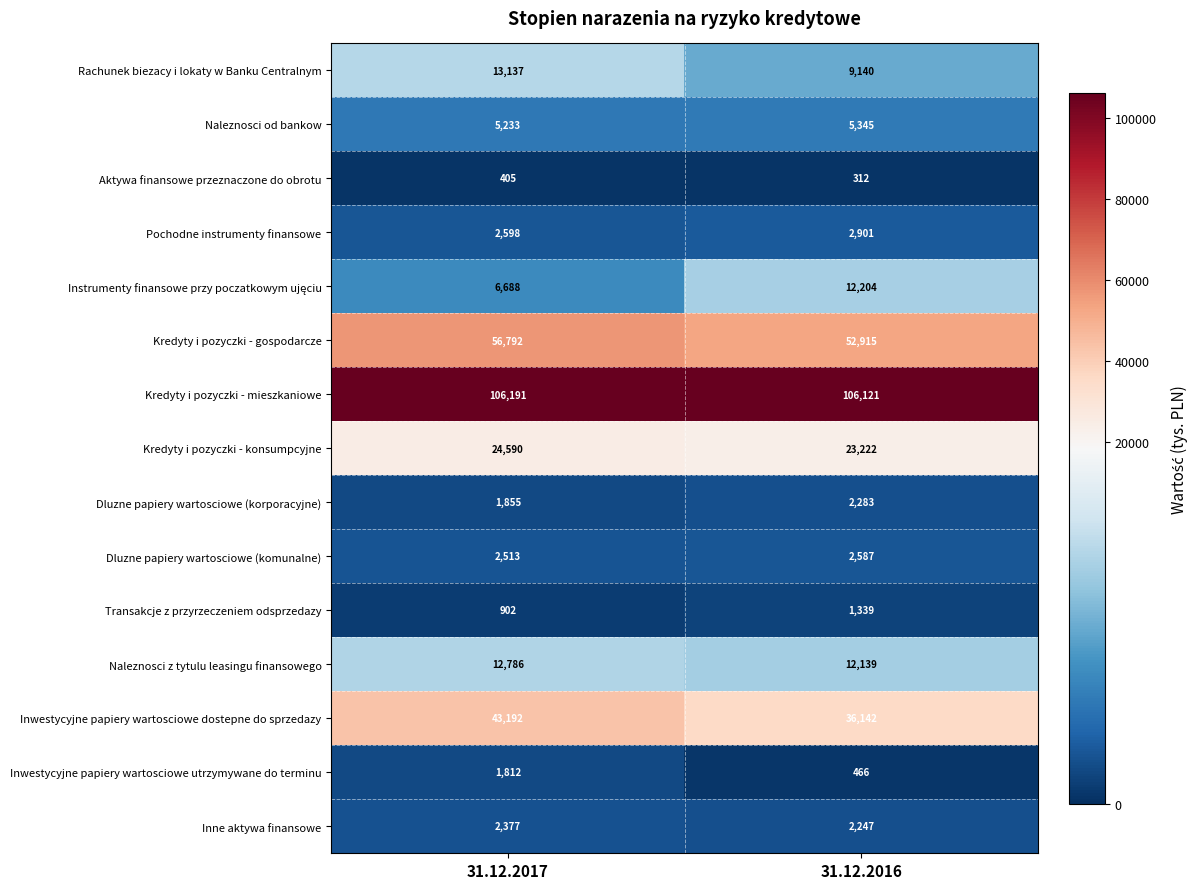

What is the sum of all Naleznosci z tytulu leasingu finansowego values?

24925